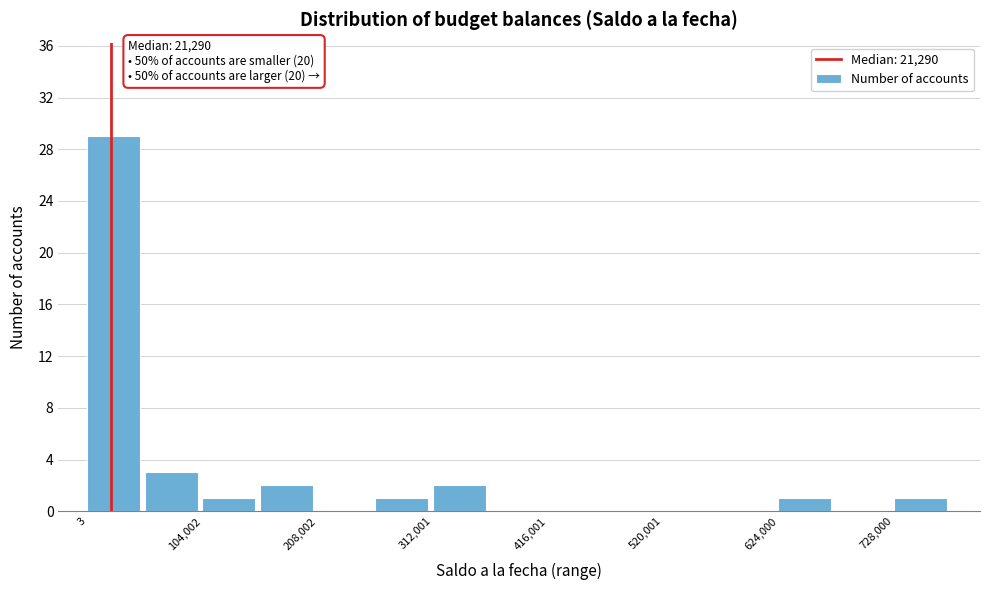

Around what value on the x-axis is the tallest bar? Give the approximate position of its centre, as read against the axis.

20000